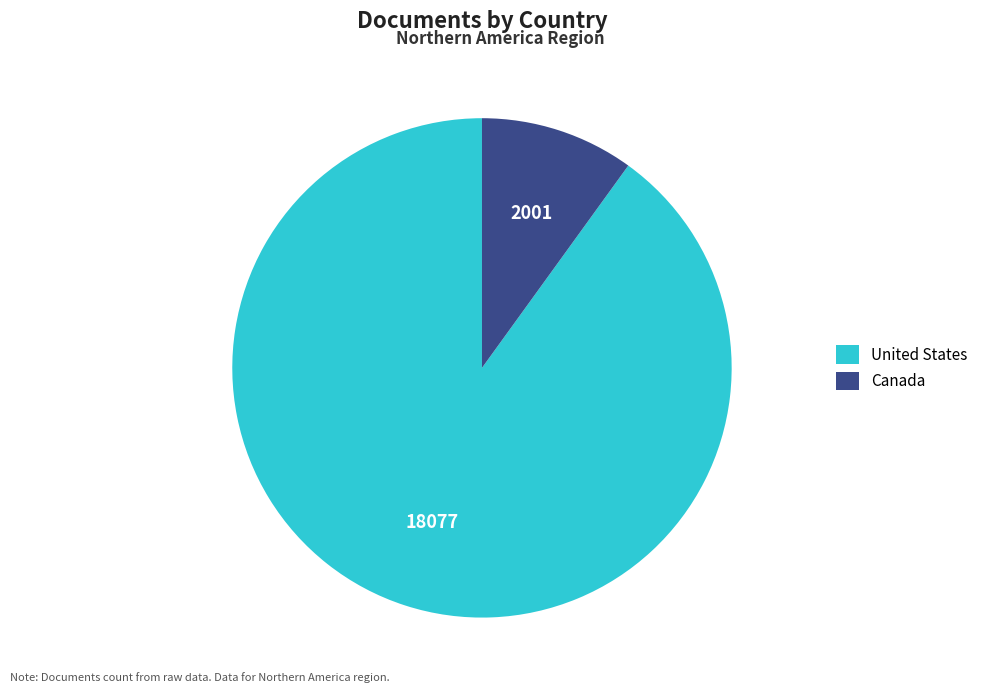

Do United States and Canada together represent more than half of the pie?

Yes